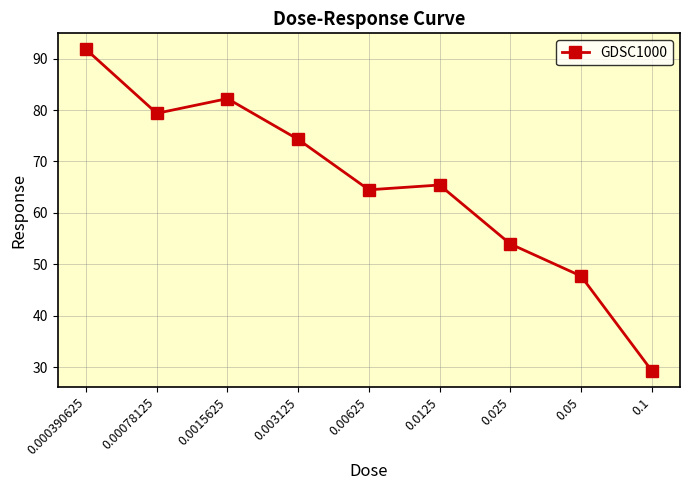

Is this an area chart (filled region under the line)?

No